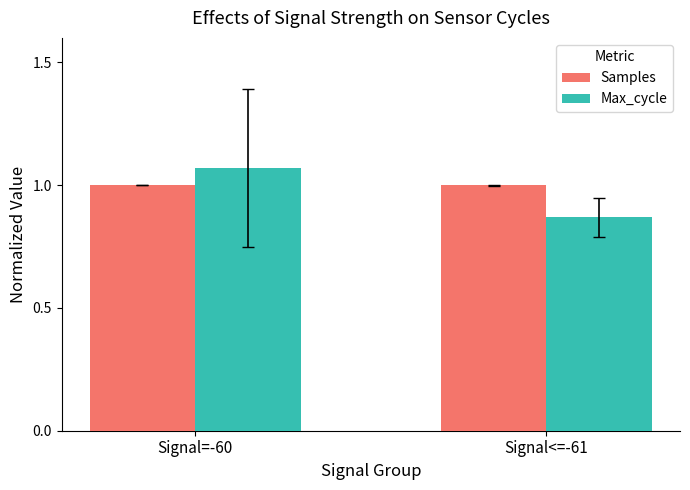

The Samples series shows 1.0 at Signal=-60. True or false?

True